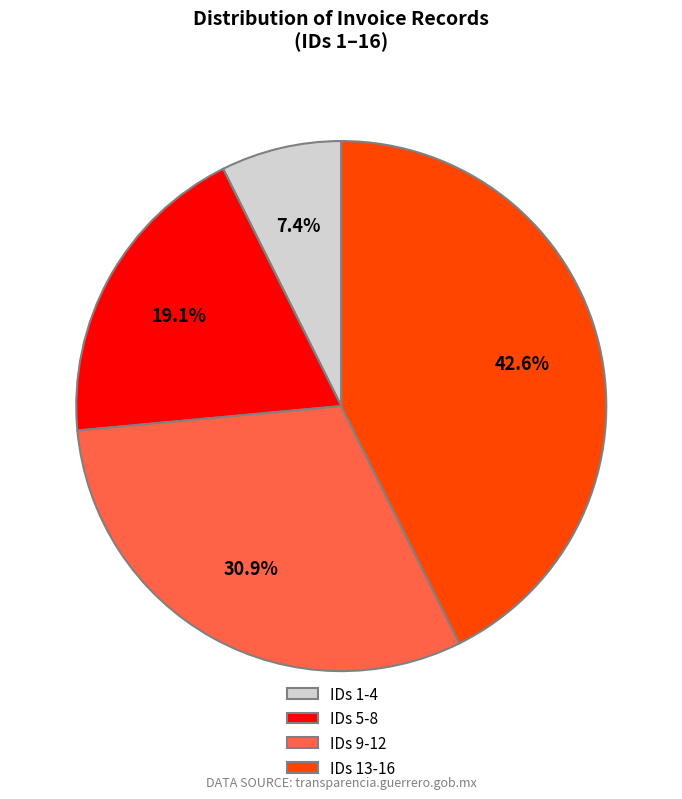

What percentage is NOT represented by IDs 13-16?

57.4%